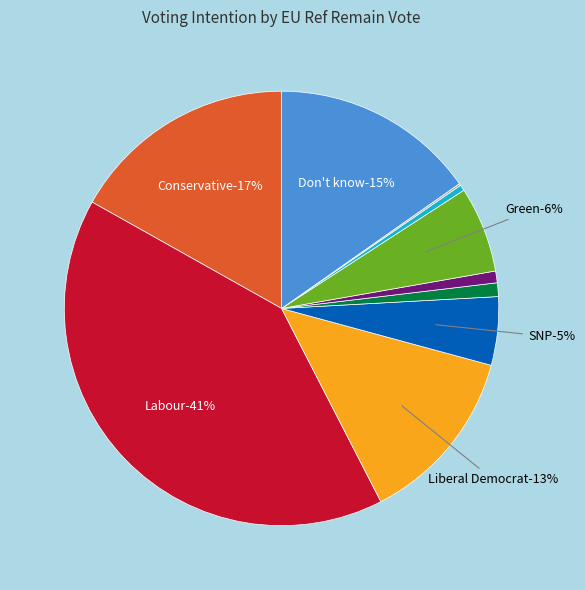

To the nearest percent, what is the combined percentage of The Brexit Party and Labour?

41%